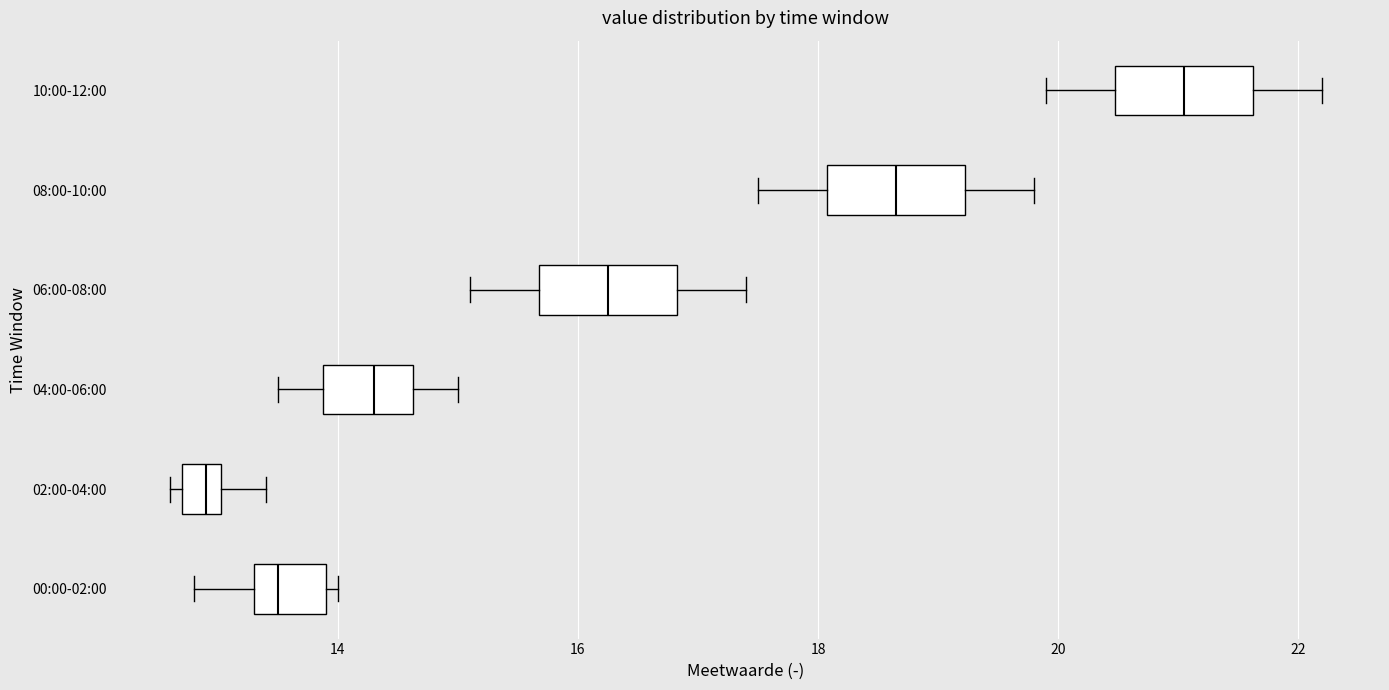

Reading bottom to top, transcribe this box plot: for each box, give where its median line is, the range the box spans, and where its two whiskers end, as read against the x-axis. The values are not printed on the chart, so give them approximately, as read against the axis.

00:00-02:00: median 13.6, box 13.4 to 14.0, whiskers 12.8 to 14.0 (just right of the box's right edge)
02:00-04:00: median 13.0 (inside the box), box 12.8 to 13.0, whiskers 12.6 to 13.4
04:00-06:00: median 14.4, box 13.8 to 14.6, whiskers 13.6 to 15.0
06:00-08:00: median 16.2, box 15.6 to 16.8, whiskers 15.2 to 17.4
08:00-10:00: median 18.6, box 18.0 to 19.2, whiskers 17.6 to 19.8
10:00-12:00: median 21.0, box 20.4 to 21.6, whiskers 20.0 to 22.2